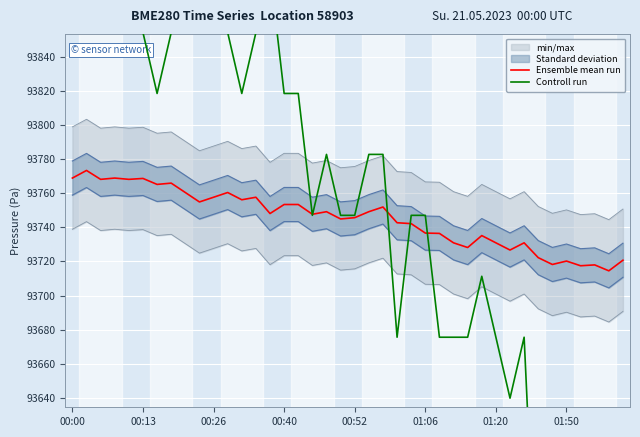

Count the number of categories in the chart.

40